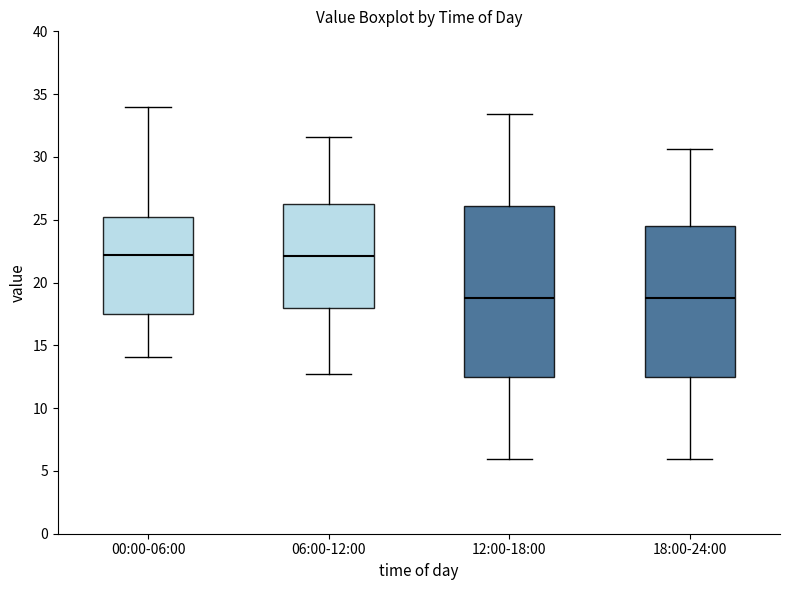

Reading left to right, transcribe this box plot: for each box, give where its median line is, the range the box spans, and where its two whiskers end, as read against the y-axis. The values are not printed on the chart, so give them approximately, as read against the axis.

00:00-06:00: median 22.0, box 17.5 to 25.0, whiskers 14.0 to 34.0
06:00-12:00: median 22.0, box 18.0 to 26.5, whiskers 13.0 to 31.5
12:00-18:00: median 18.5, box 12.5 to 26.0, whiskers 6.0 to 33.5
18:00-24:00: median 18.5, box 12.5 to 24.5, whiskers 6.0 to 30.5